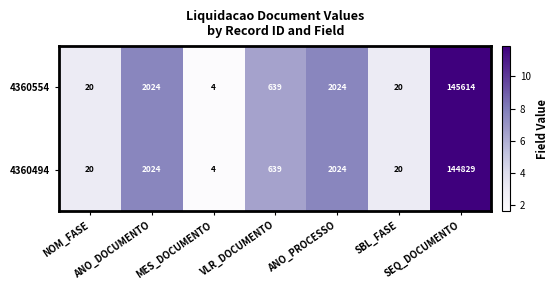

Count the number of categories in the chart.

7